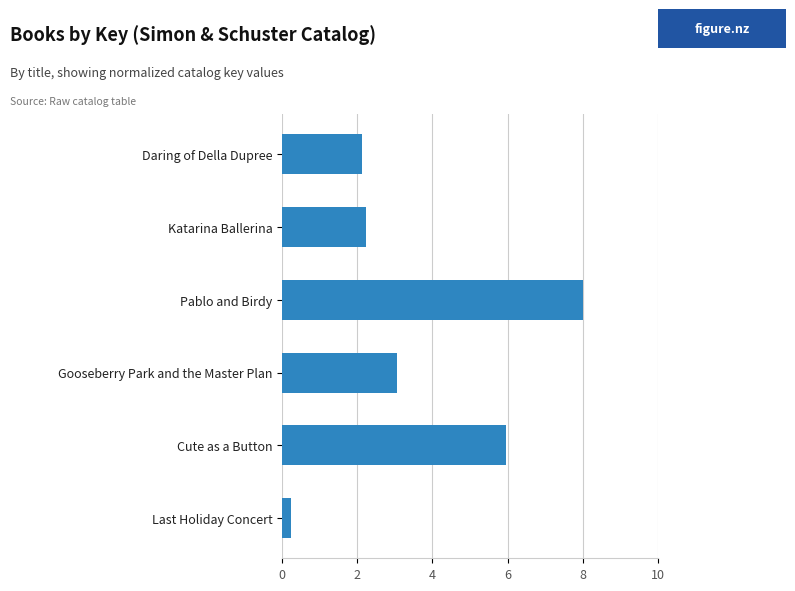

At which label is the value closest to 4?

Gooseberry Park and the Master Plan